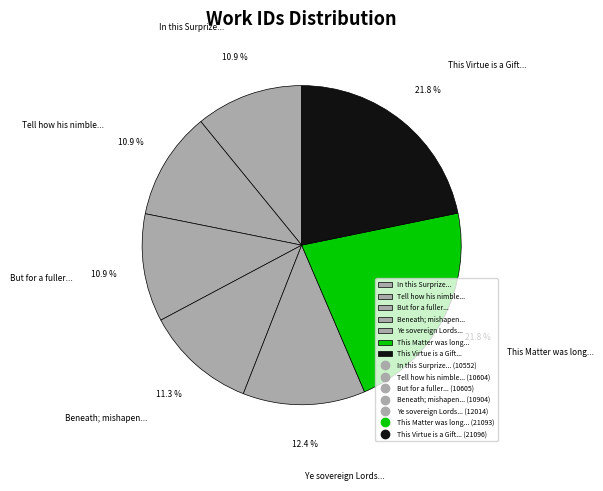

Does any single category account for the majority?

No